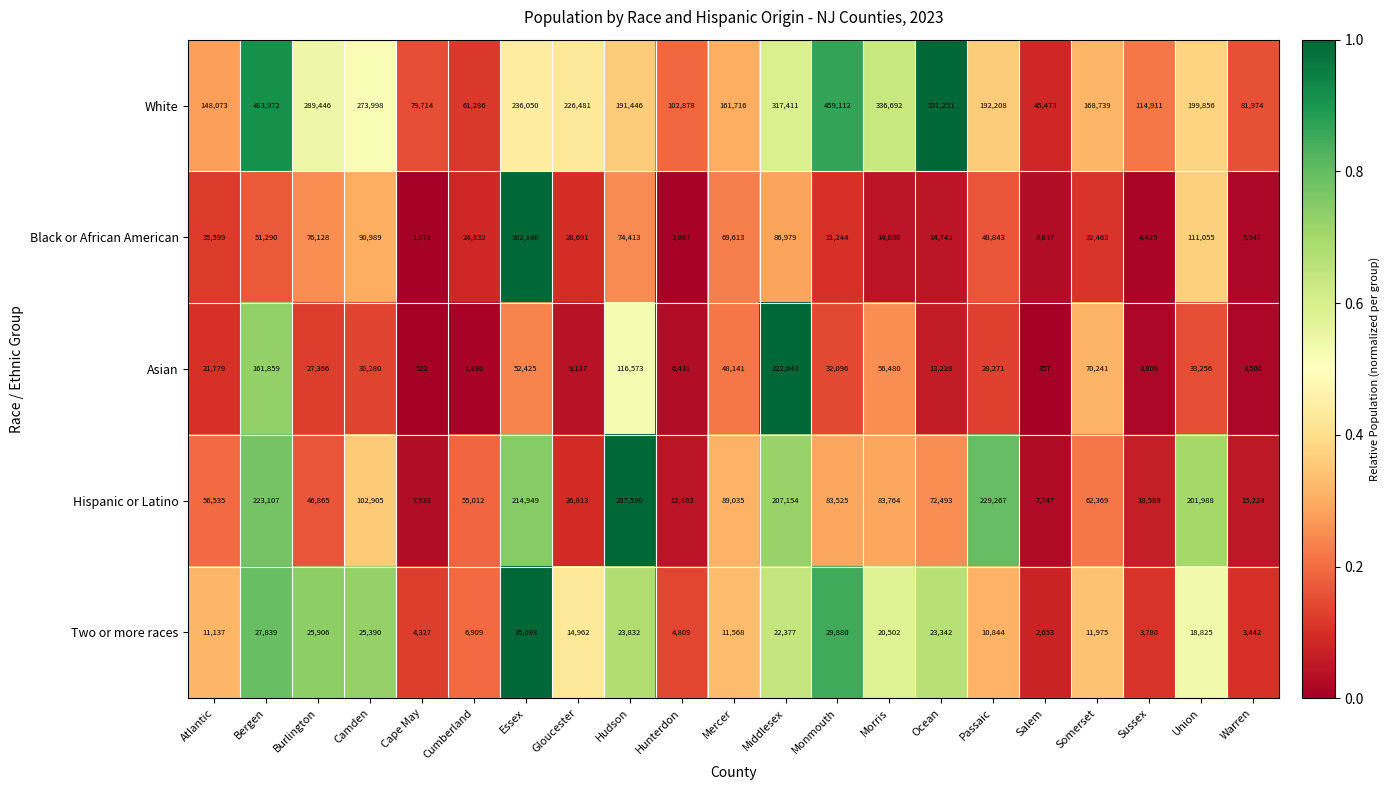

Read the Two or more races value at Bergen, to the nearest 10.

27840